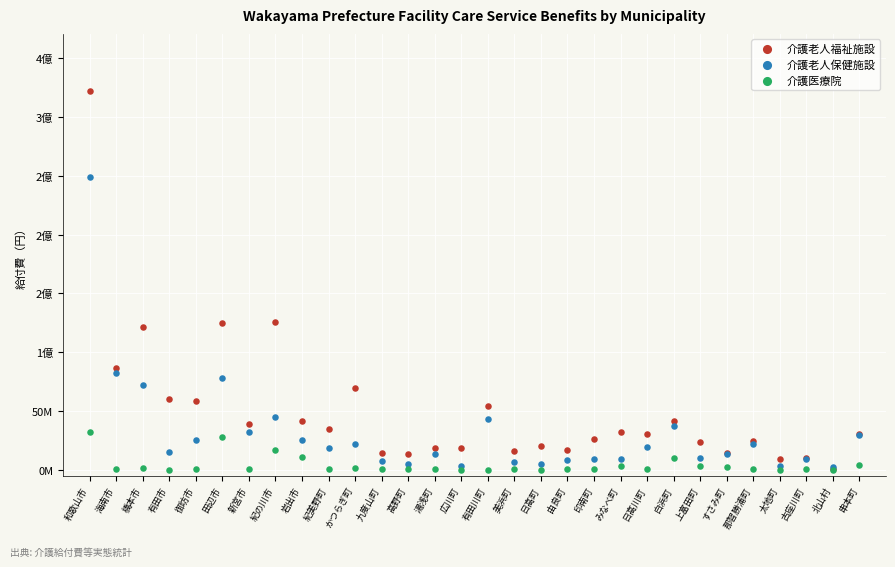

What are all the series names shown in the legend?

介護老人福祉施設, 介護老人保健施設, 介護医療院